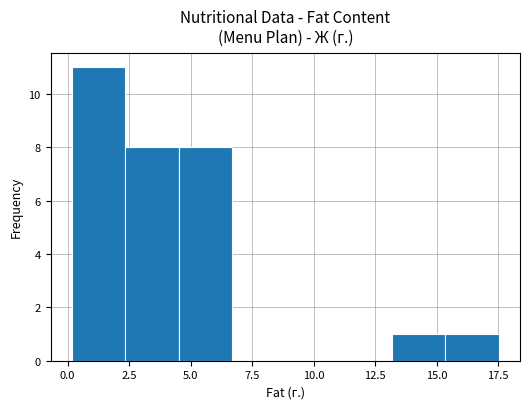

How tall is the bar that spans 0.0 to 2.5 on the x-axis? Neither the bar edges nor the heights are printed on the chart, so give them approximately, as read against the axes.

11